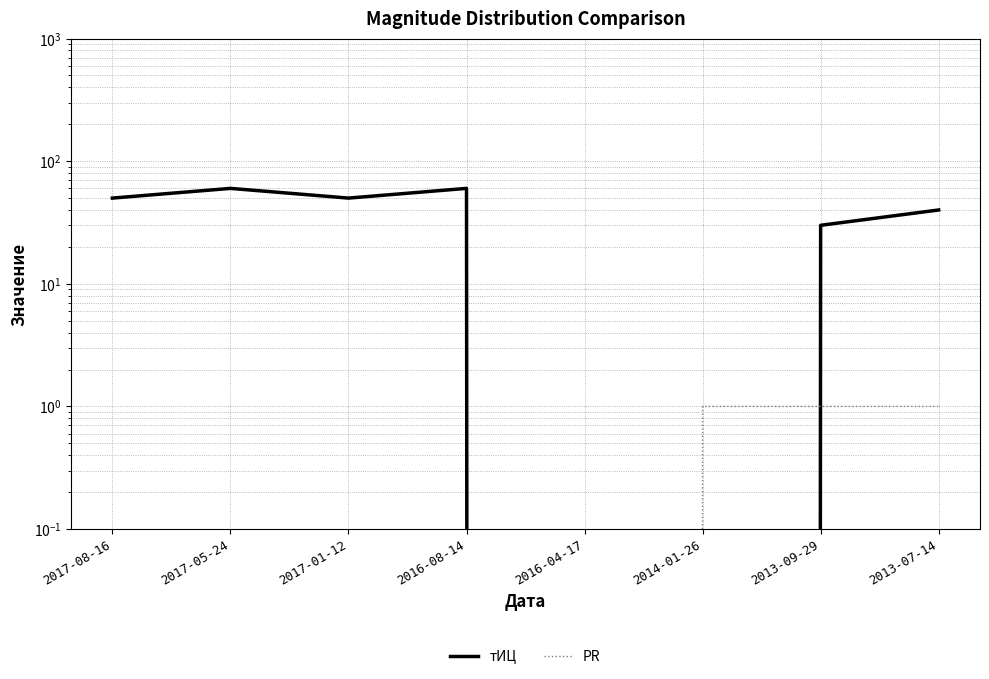

What is the label of the 4th point from the left?

2016-08-14